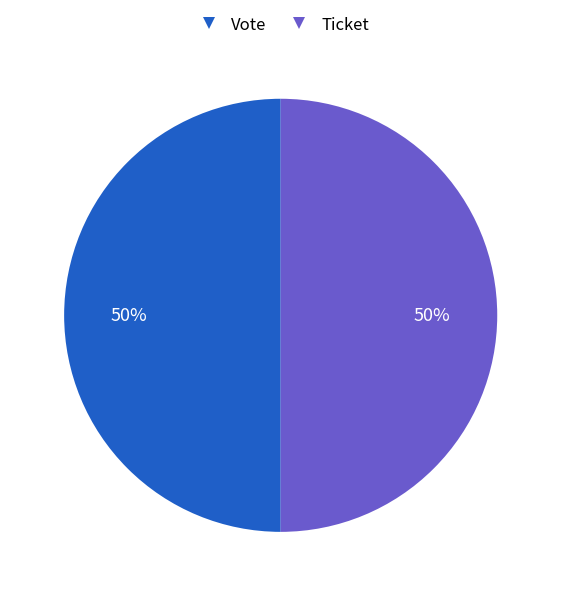

True or false: Ticket accounts for 50% of the total.

True